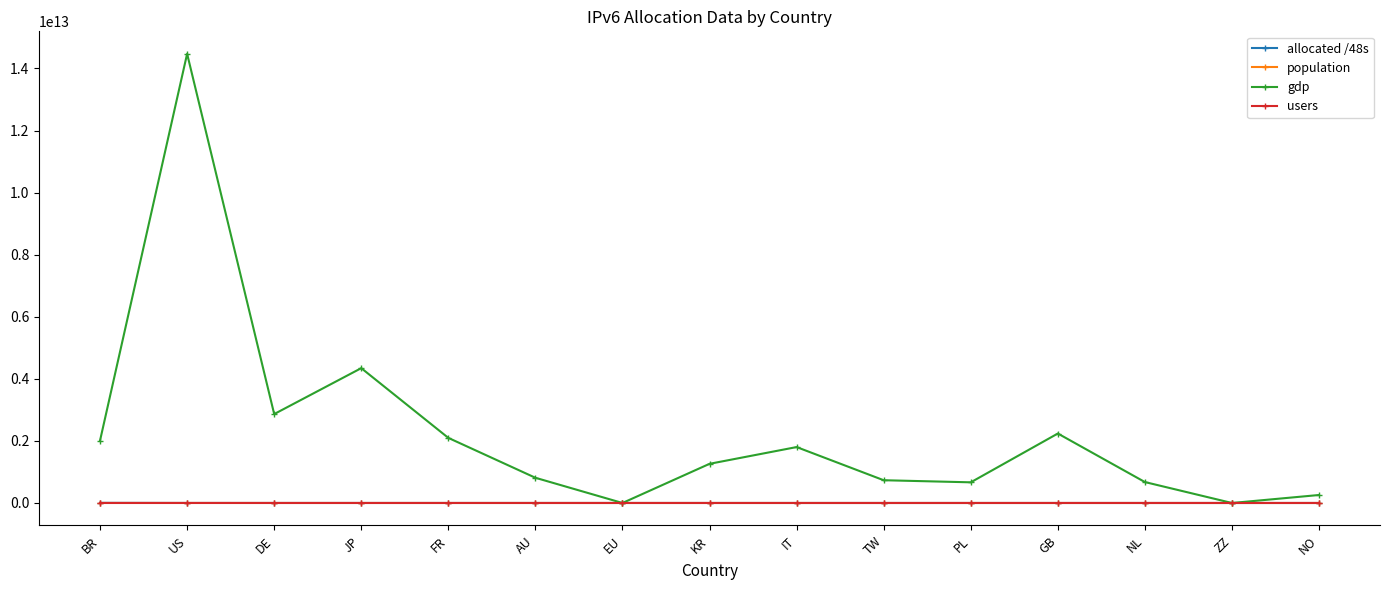

At which category is the sum across all series the highest?

US